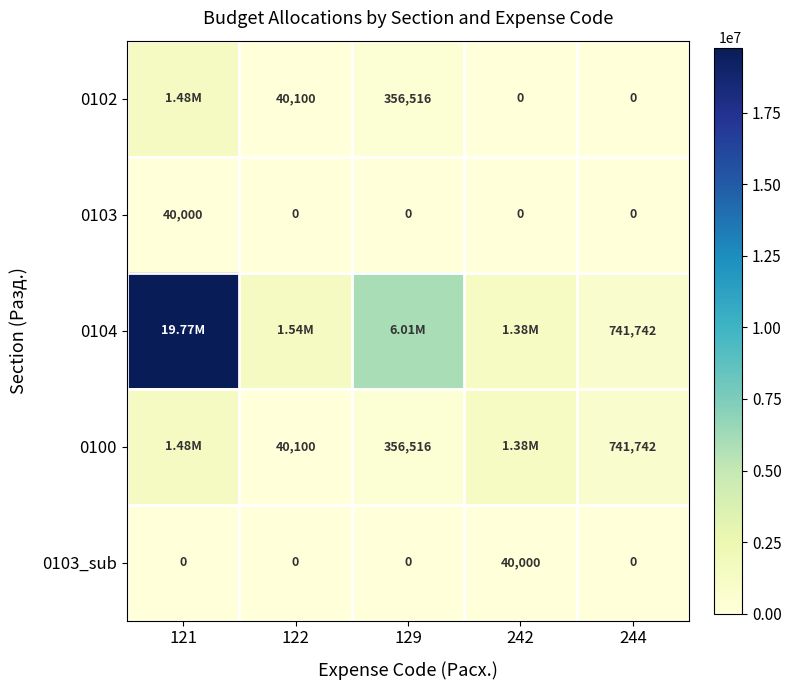

Where is 0102 nearest to the value 739911?

129